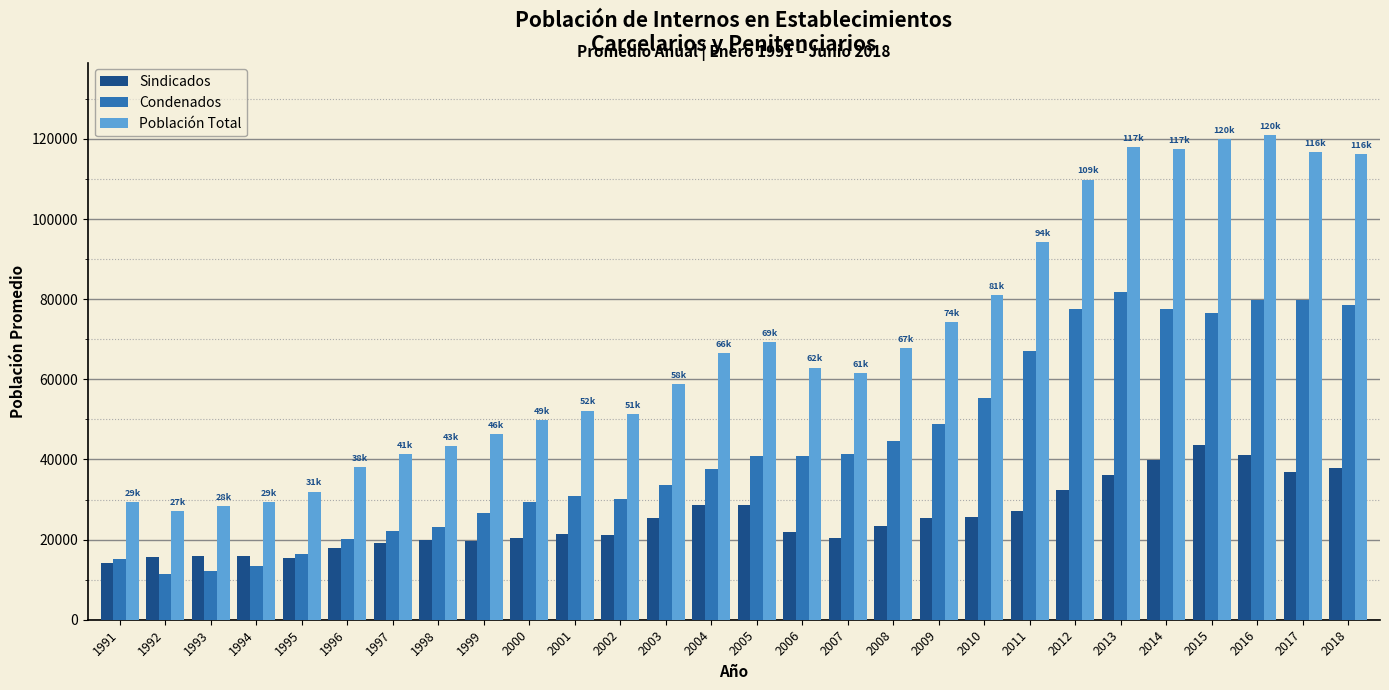

Rank the series by their maximum value, from lowest to highest.

Sindicados, Condenados, Población Total